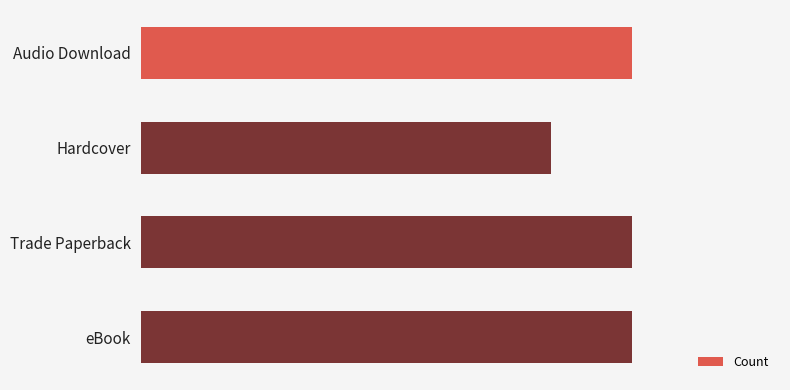

List the labels in order of value, largest first.

0, 2, 3, 1